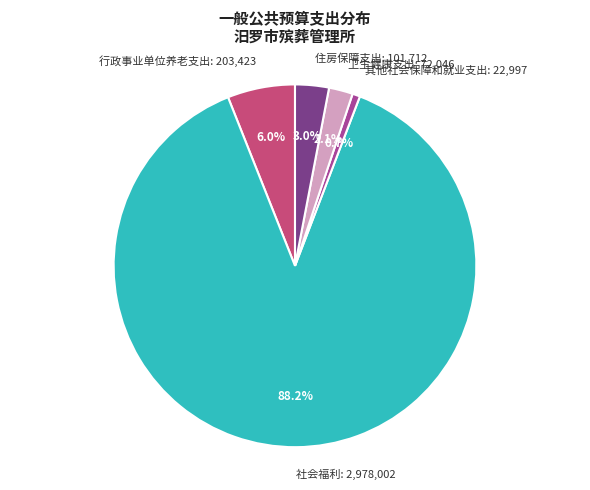

To the nearest percent, what is the average slice percentage?

20%